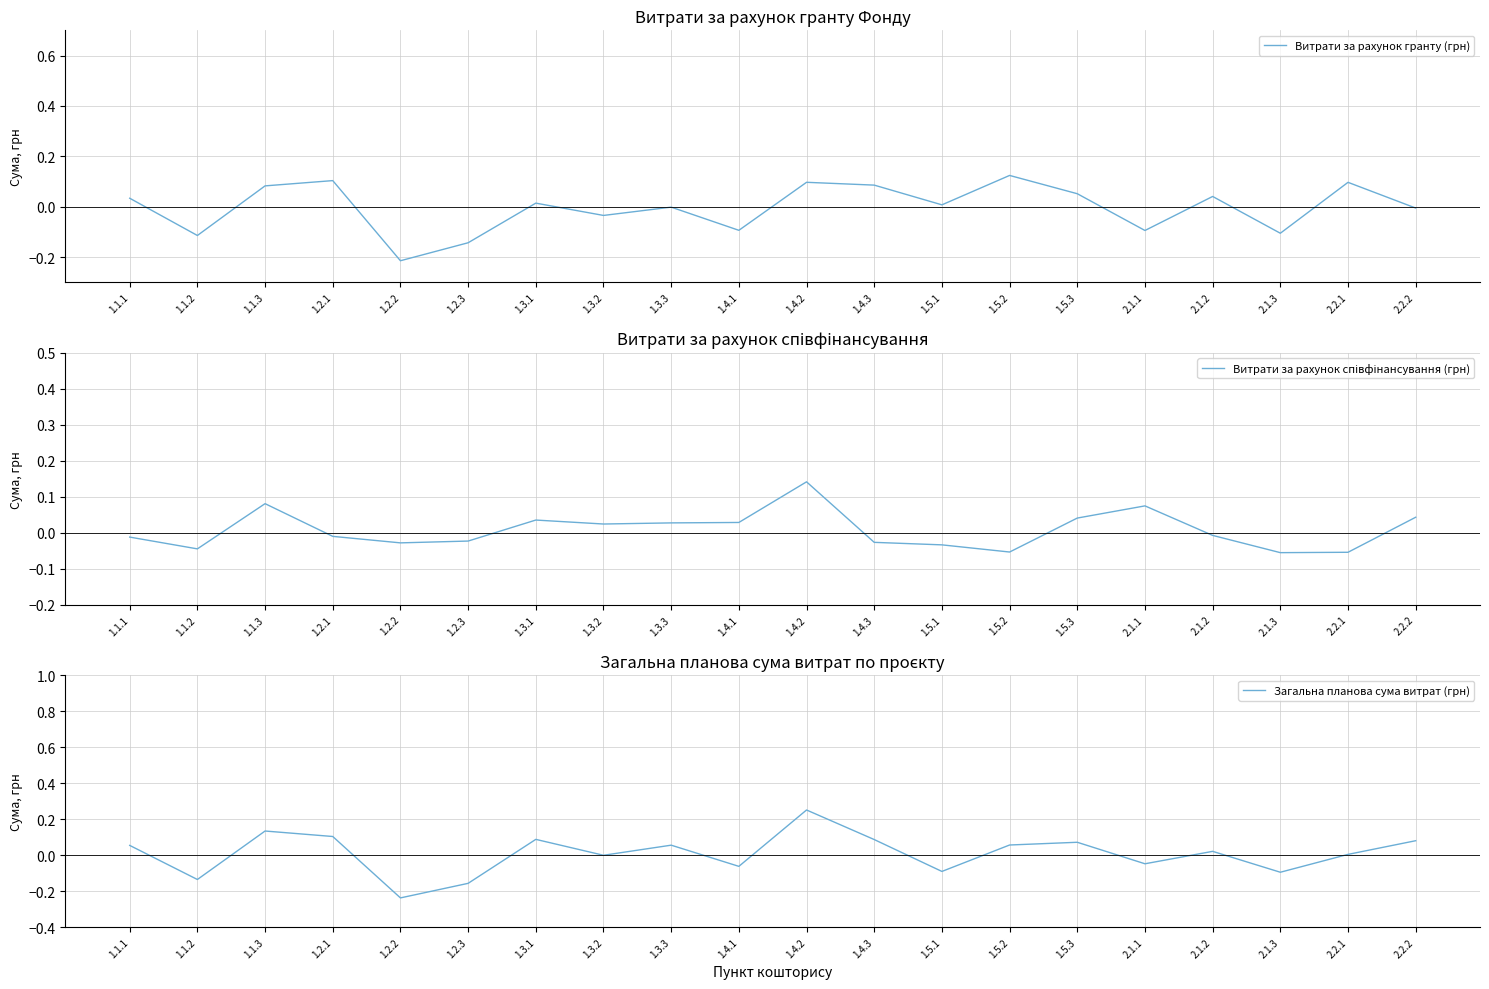

List the series in order of their peak value, lowest first.

Витрати за рахунок гранту (грн), Витрати за рахунок співфінансування (грн), Загальна планова сума витрат (грн)